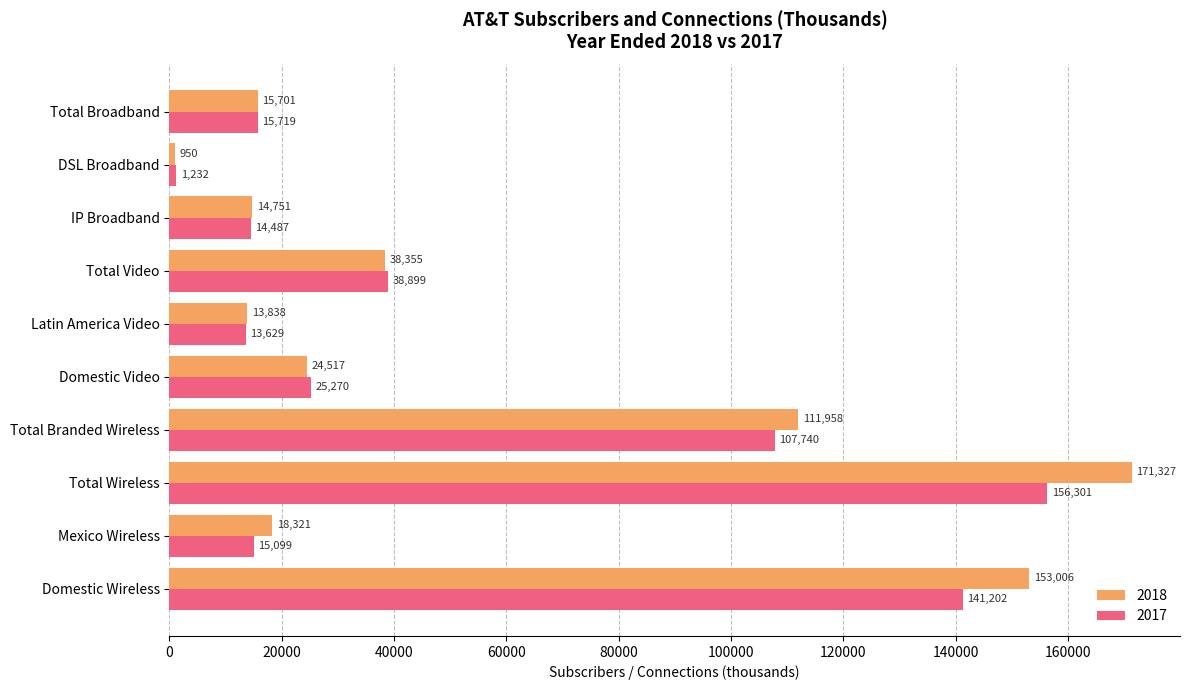

Read the 2018 value at Domestic Wireless, to the nearest 100.

153000